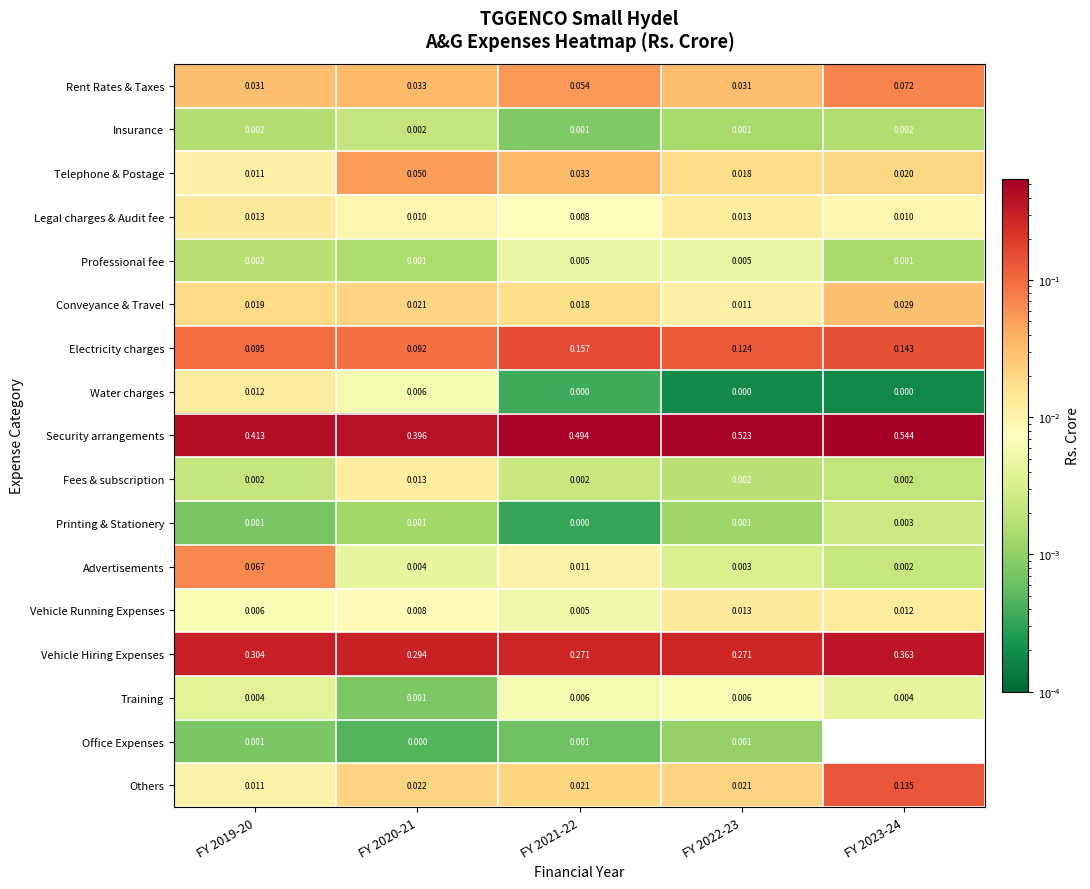

Between FY 2021-22 and FY 2022-23, which series saw the biggest shift?

Electricity charges